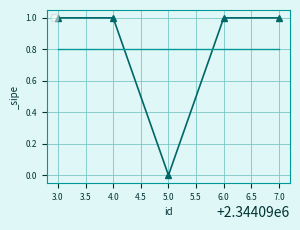

What is the value of the 4th point from the left?

1